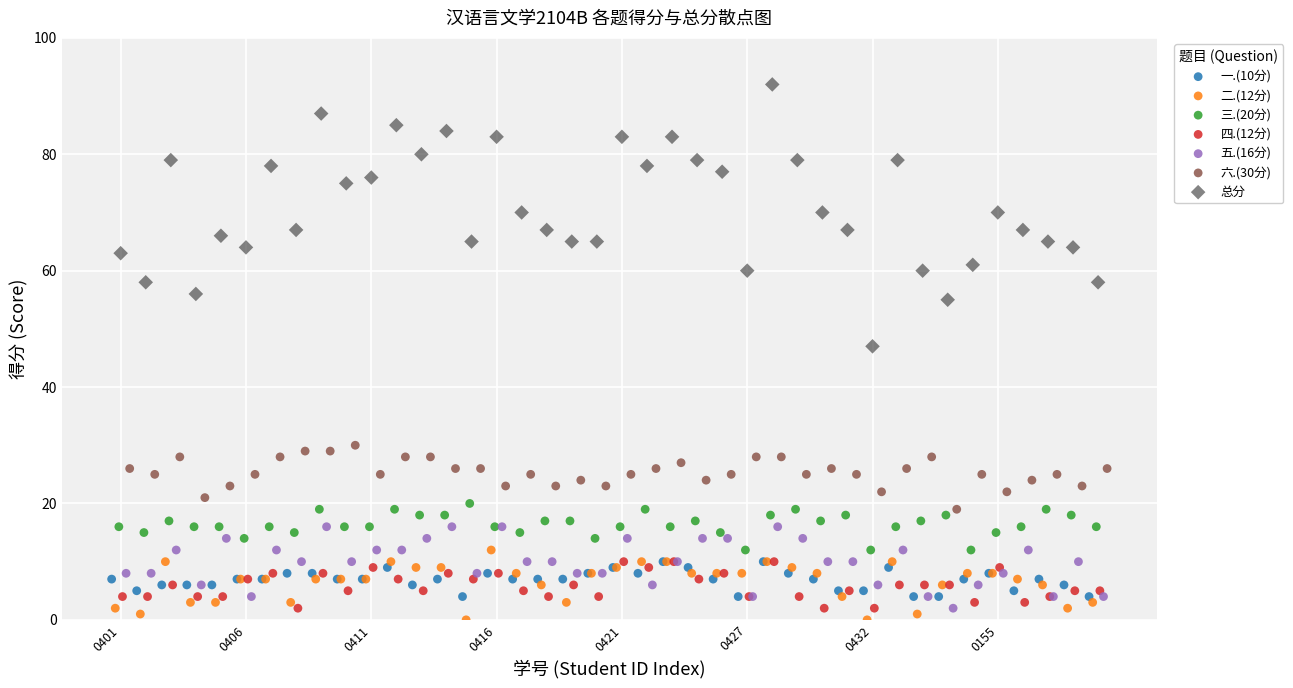

Which series reaches the maximum Y coordinate?

总分